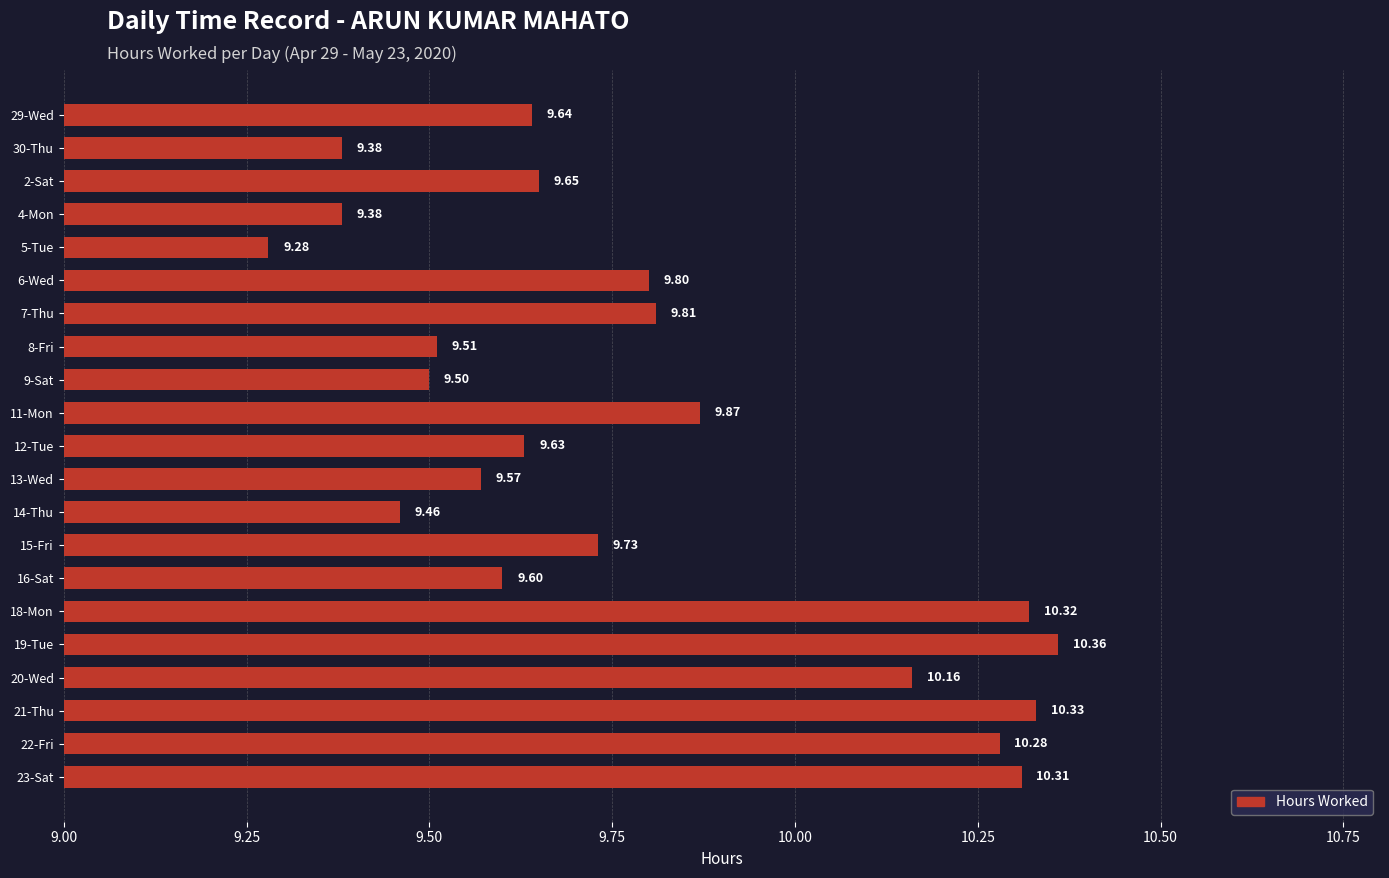

What is the ratio of the value at 13-Wed to the value at 23-Sat?

0.9